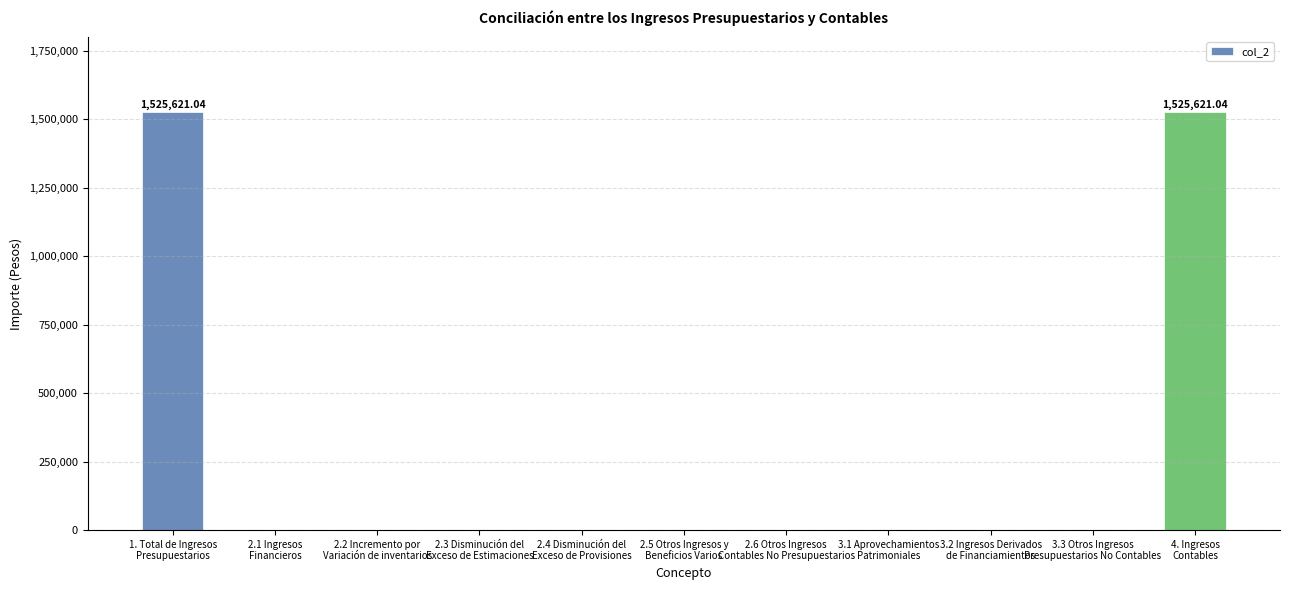

What is the sum of all values?

3051242.1